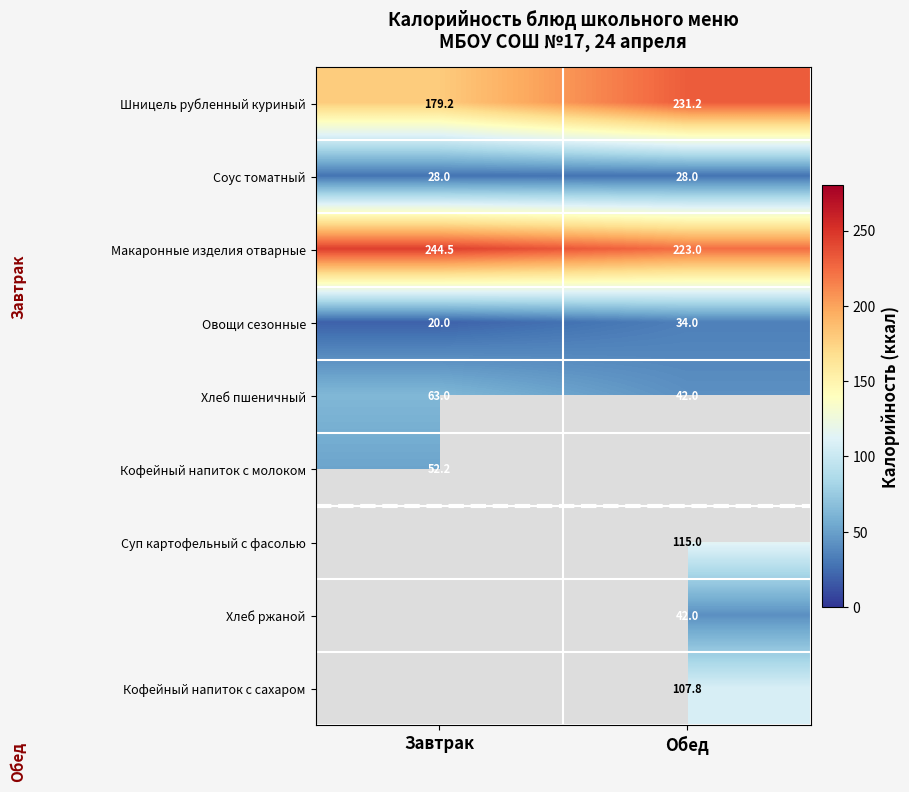

What is the average value of the Овощи сезонные series?

27.0